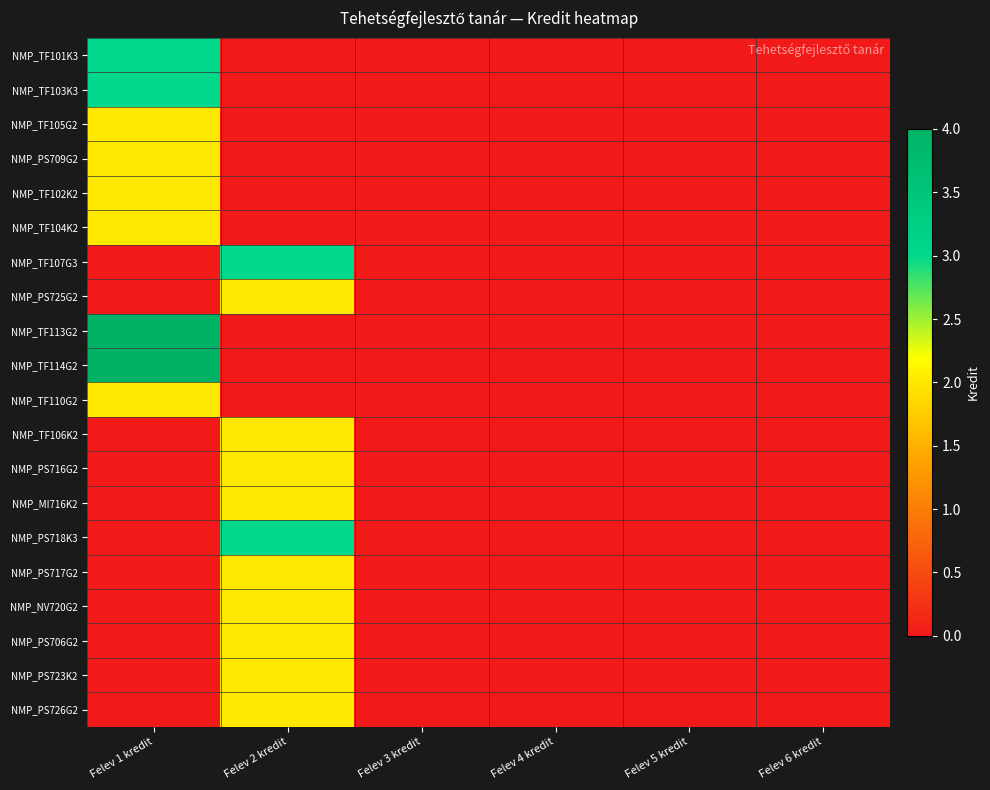

Count the number of data series in this chart.

20